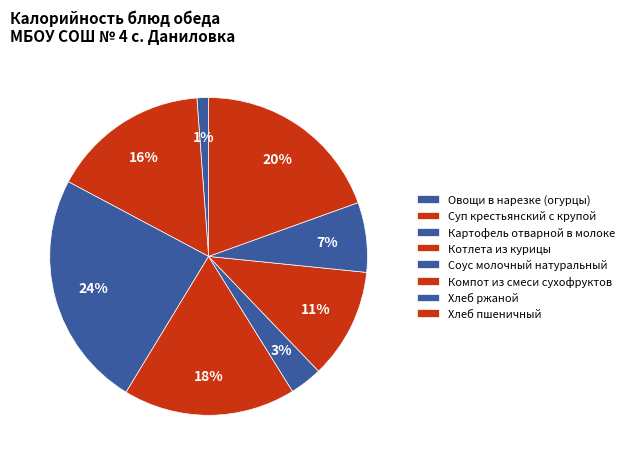

To the nearest percent, what is the difference between the largest and smallest slice percentages?

23%